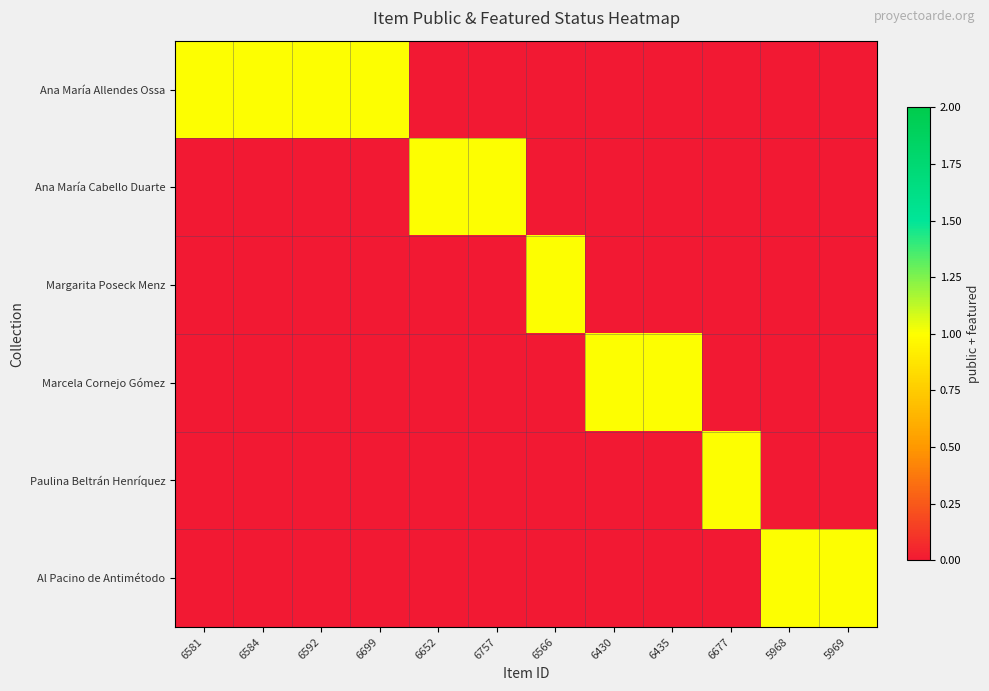

At 6435, list the series in order from largest to smallest.

Marcela Cornejo Gómez, Ana María Allendes Ossa, Ana María Cabello Duarte, Margarita Poseck Menz, Paulina Beltrán Henríquez, Al Pacino de Antimétodo